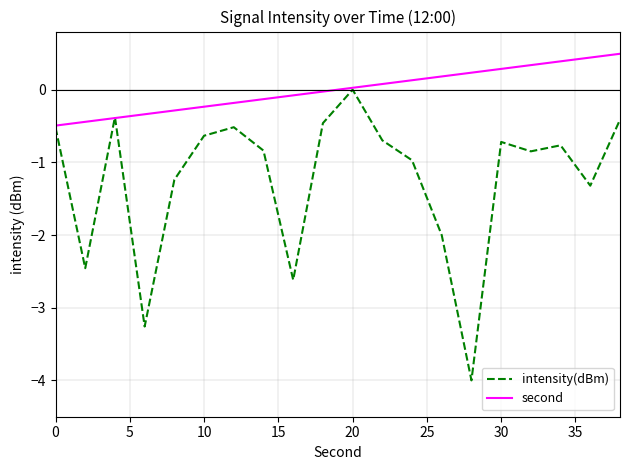

List the series in order of their peak value, lowest first.

intensity(dBm), second